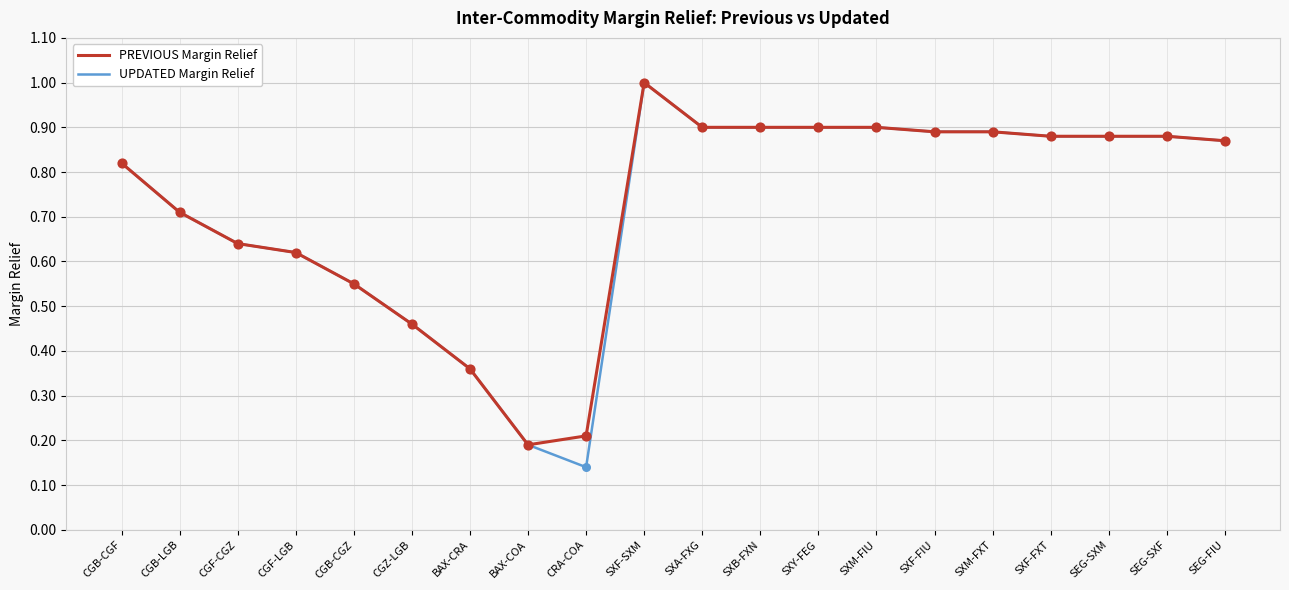

Is the value of UPDATED Margin Relief at CRA-COA greater than the value of PREVIOUS Margin Relief at SEG-SXF?

No